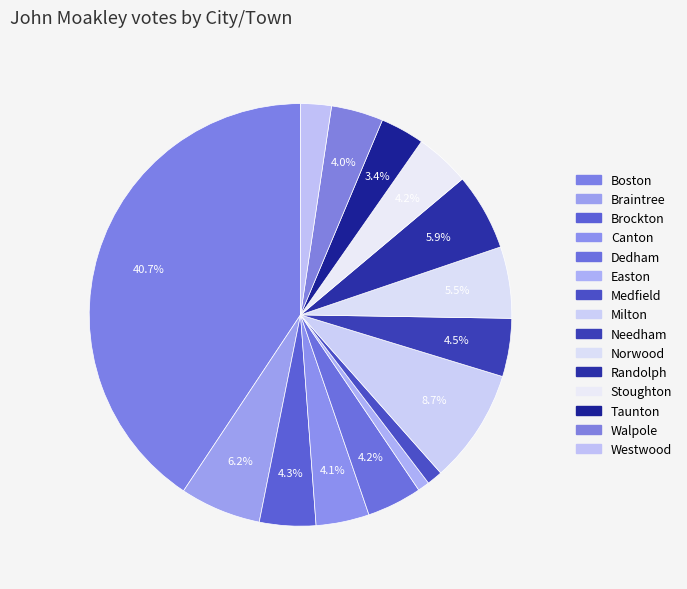

To the nearest percent, what is the average slice percentage?

7%